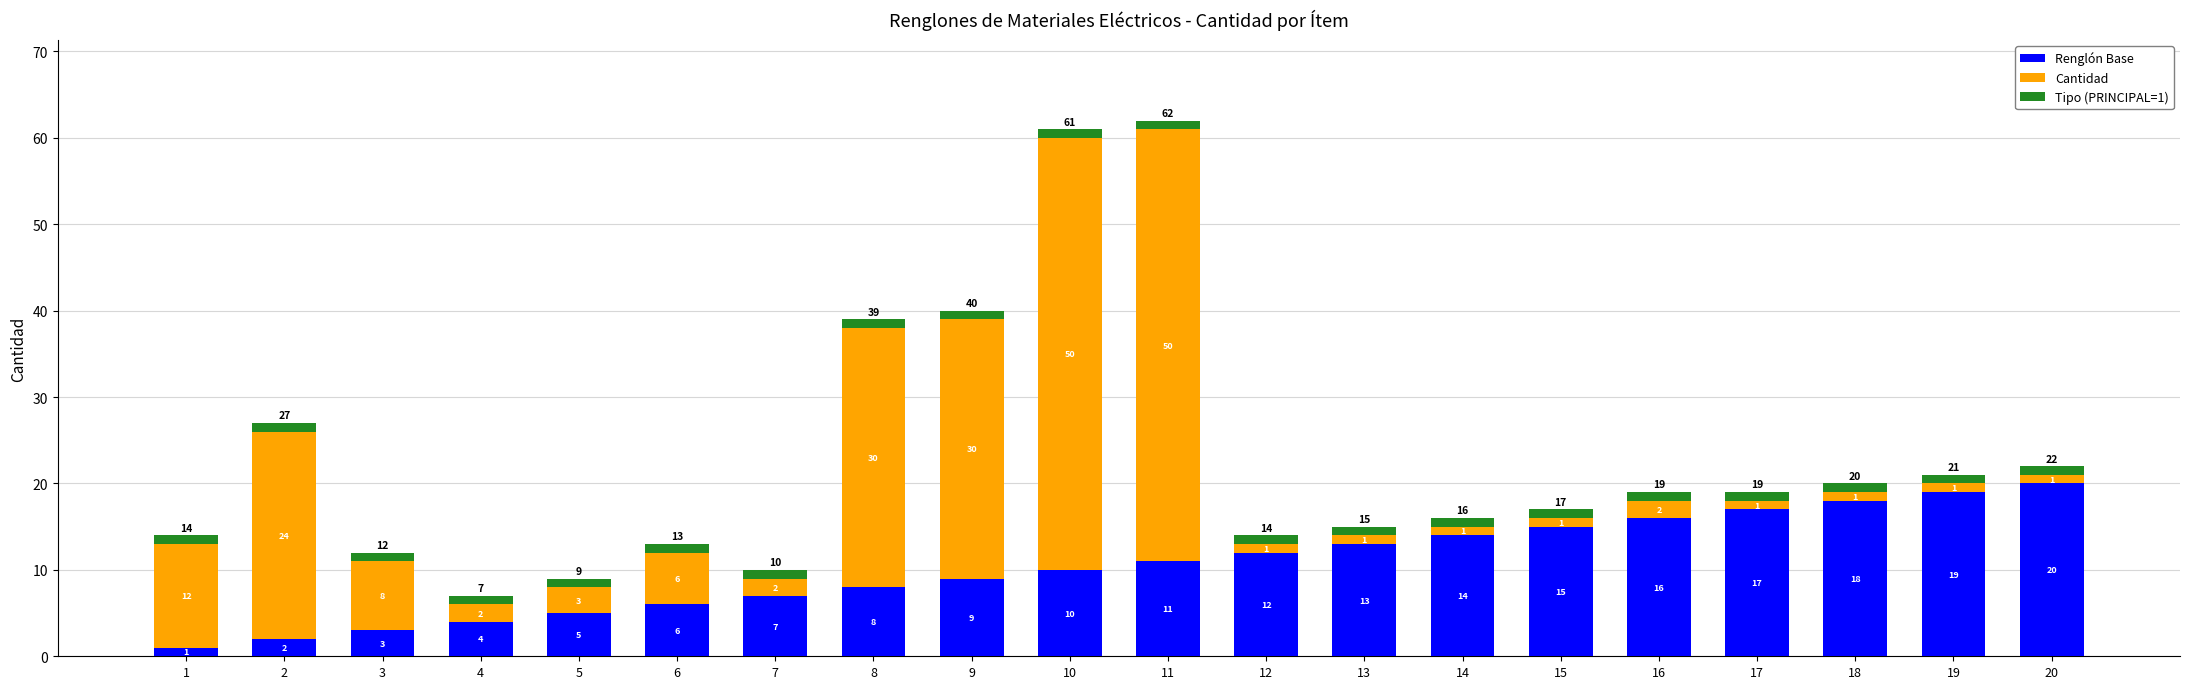

What is the difference between the Renglón Base values at 4 and 13?

9